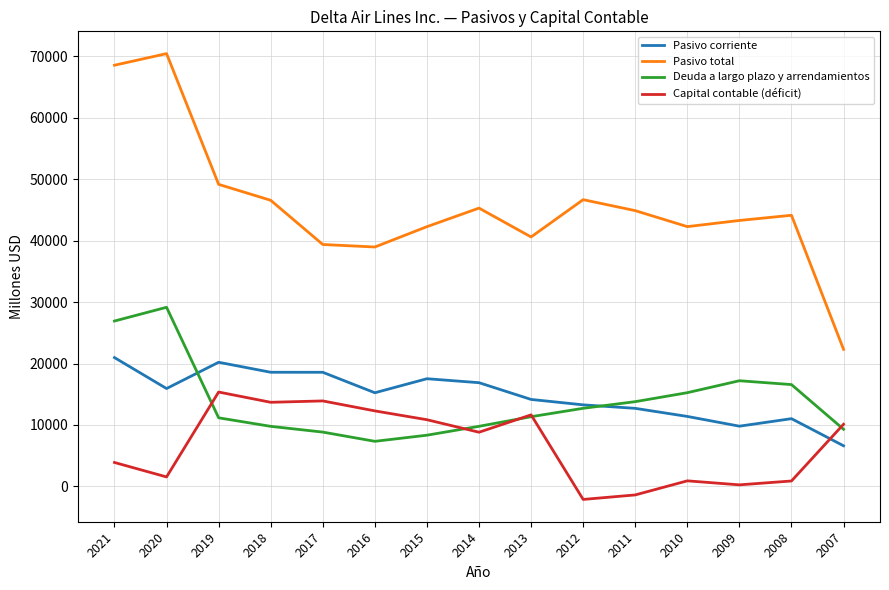

Read the Pasivo total value at 2021, to the nearest 50.

68550